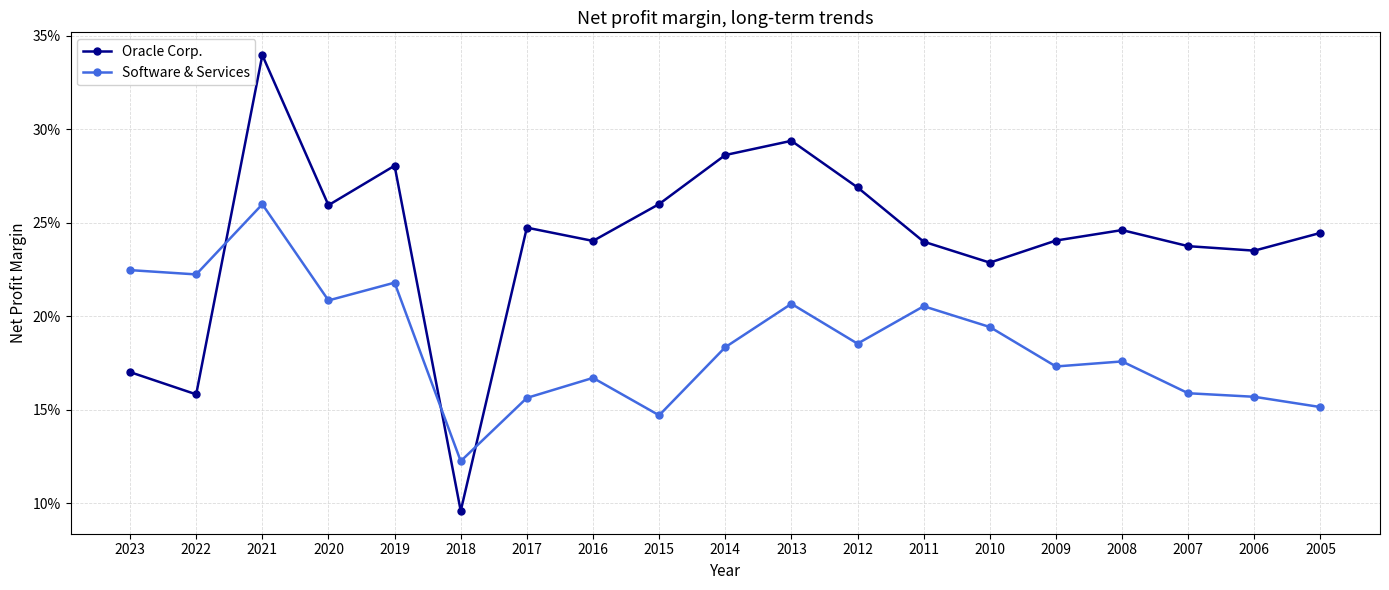

Where is Software & Services nearest to the value 0?

2018